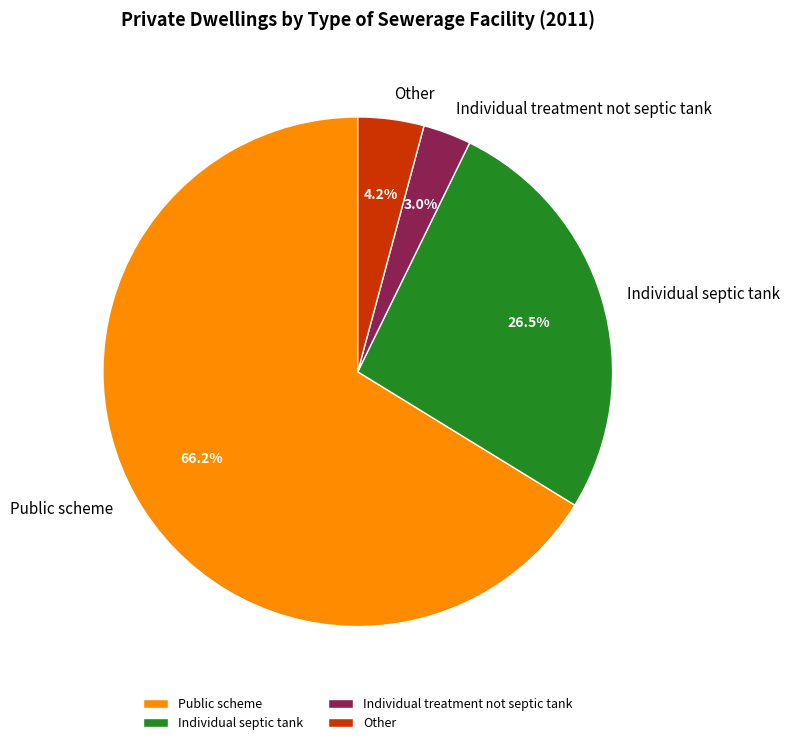

Rank the categories by value from highest to lowest.

Public scheme, Individual septic tank, Other, Individual treatment not septic tank